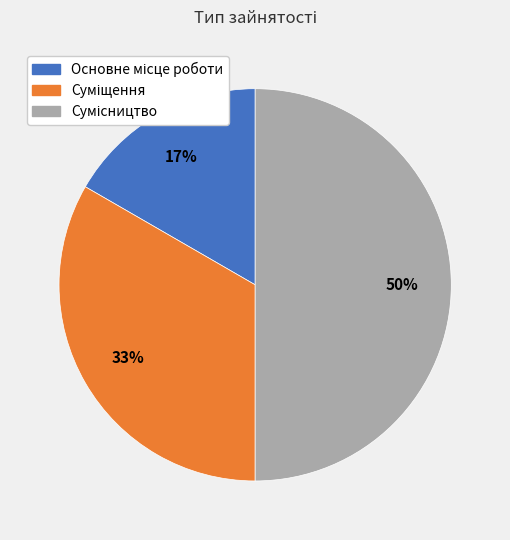

Count the number of slices in the pie.

3